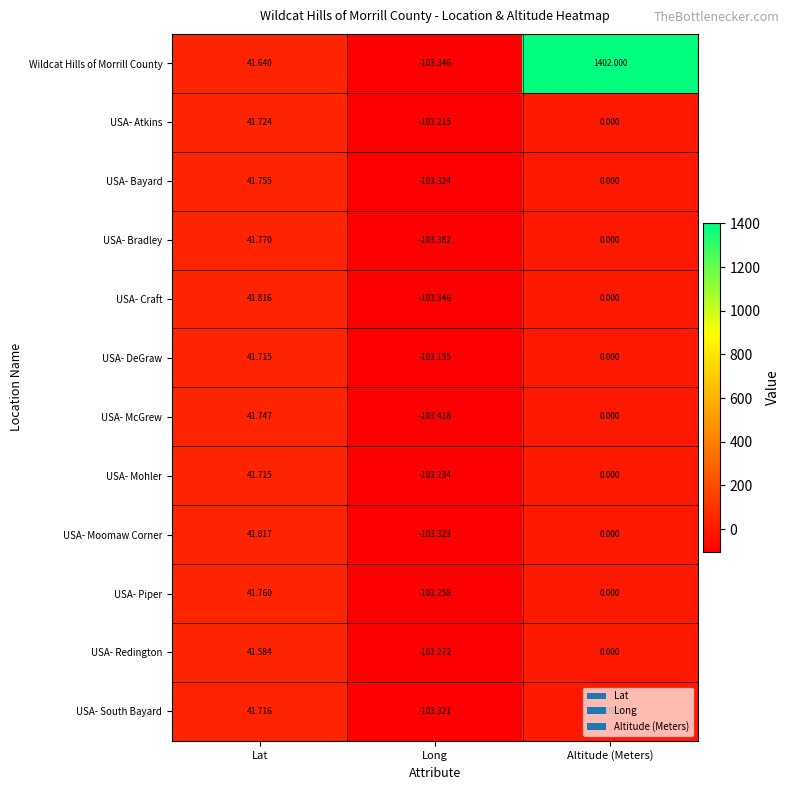

Which category has the lowest value across all series?

Long